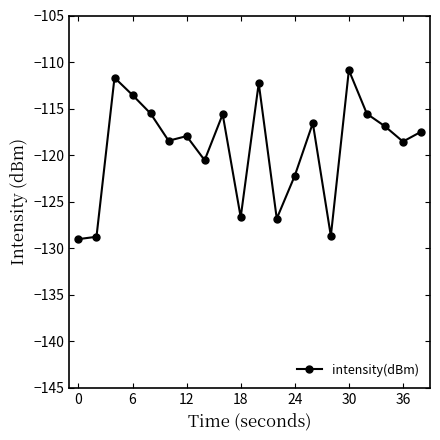

What is the difference between the maximum and minimum values?

18.1